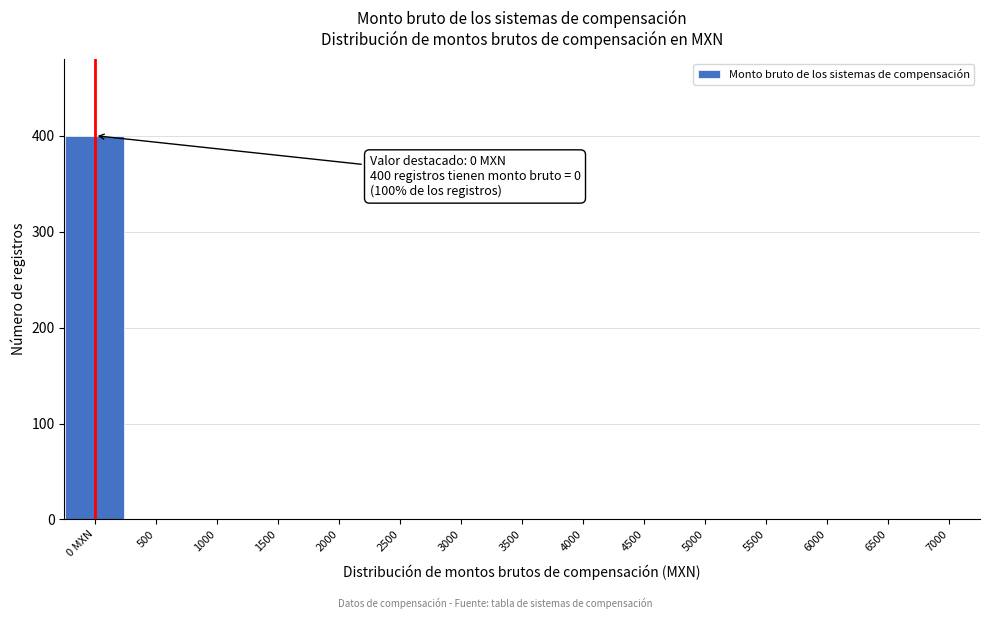

Reading left to right, what are all the values shown in this chart?

0 MXN=400	500=0	1000=0	1500=0	2000=0	2500=0	3000=0	3500=0	4000=0	4500=0	5000=0	5500=0	6000=0	6500=0	7000=0